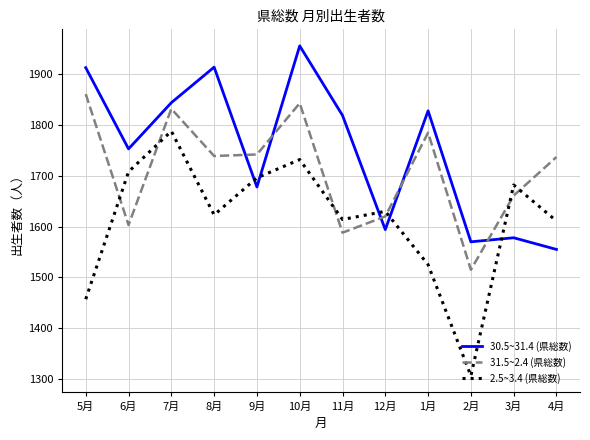

What is the spread (max minus min) of values at 9月?

64